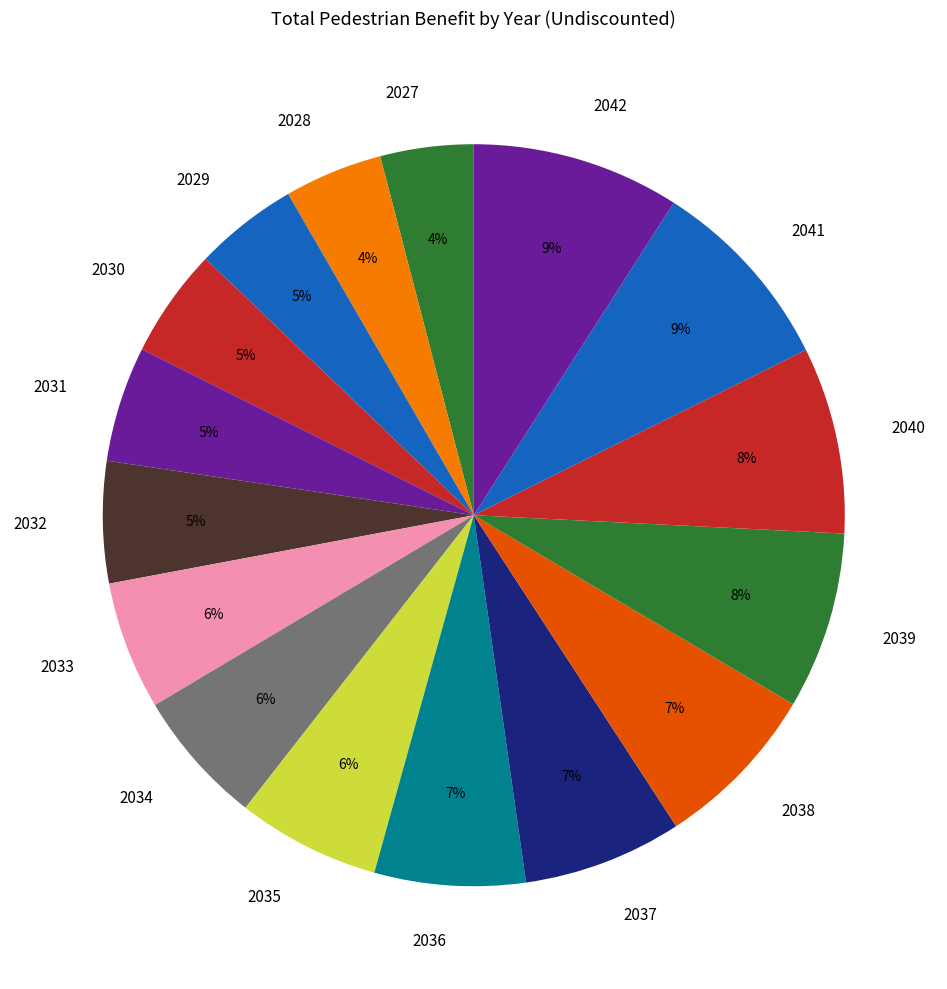

Do 2039 and 2038 together represent more than half of the pie?

No